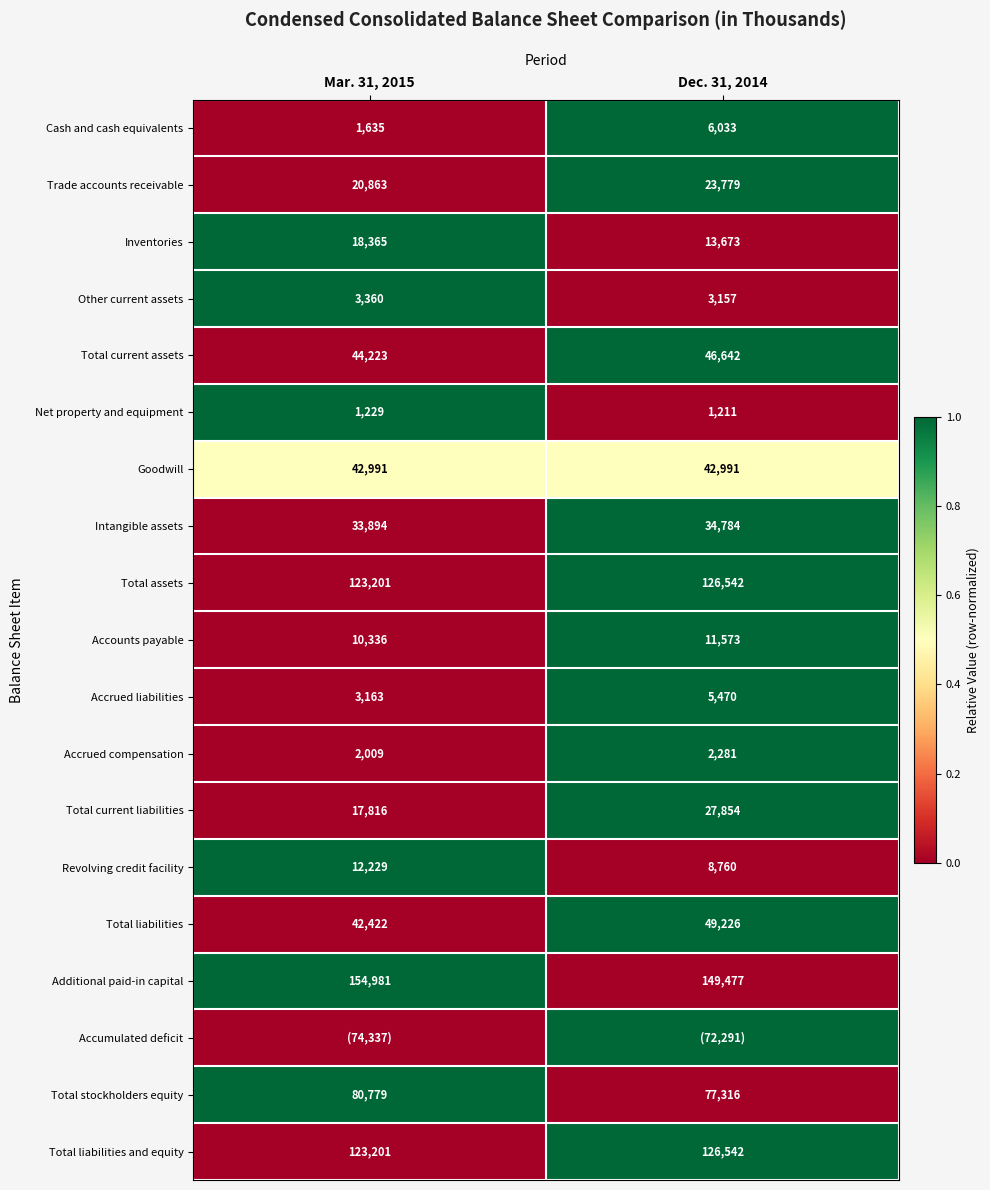

What value does the Total current assets series have at Dec. 31, 2014, to the nearest 10?

46640